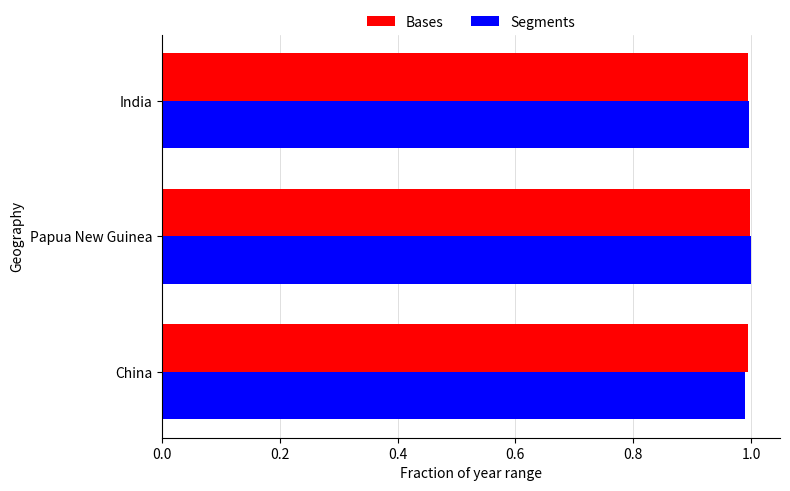

What is the greatest value displayed?

1.0